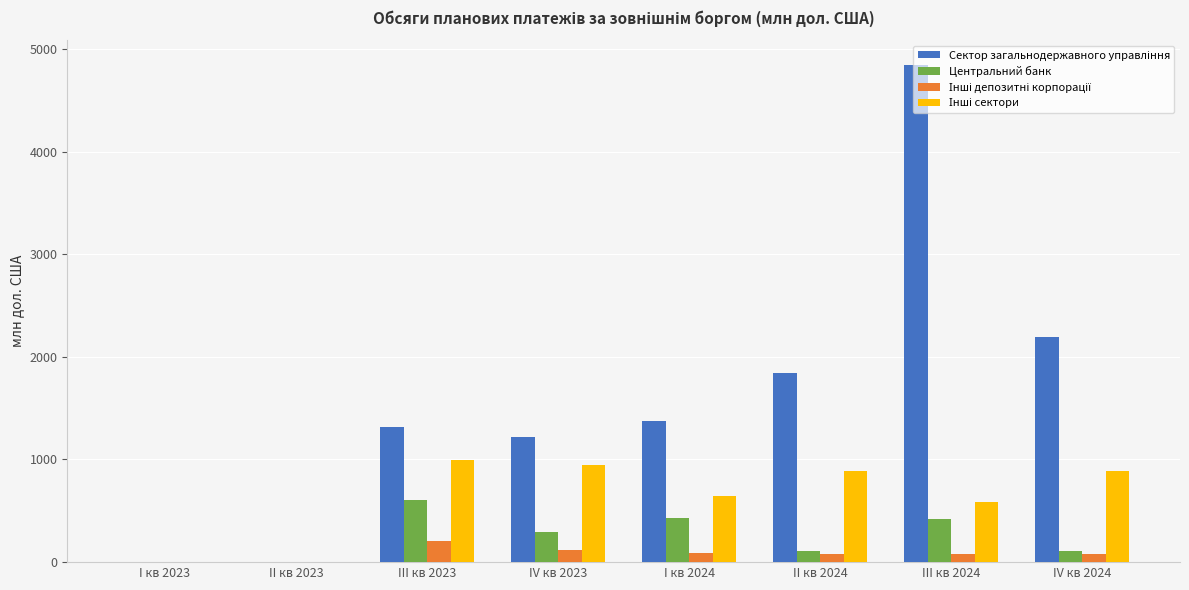

What is the total value across all series at IV кв 2023?

2571.7